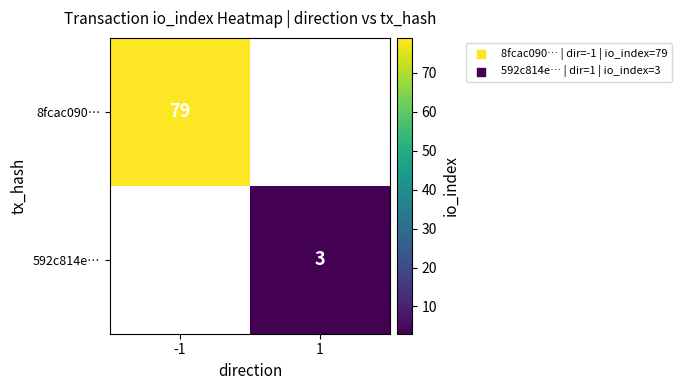

Count the number of categories in the chart.

2